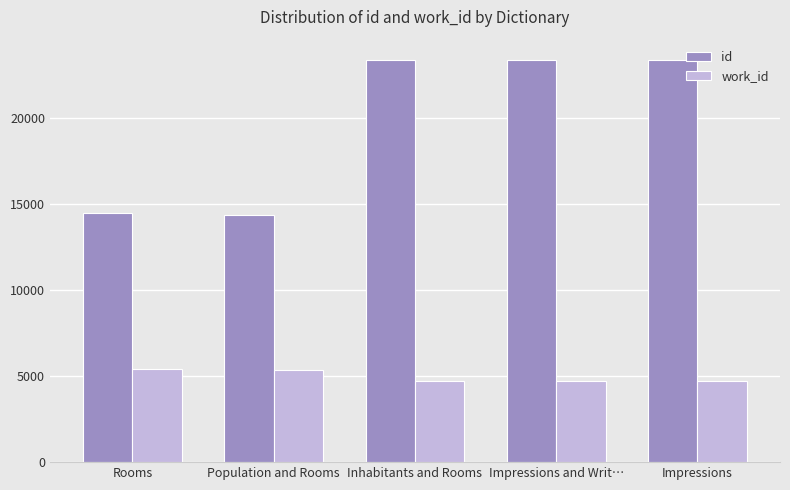

What is the maximum value for work_id?

5434.8